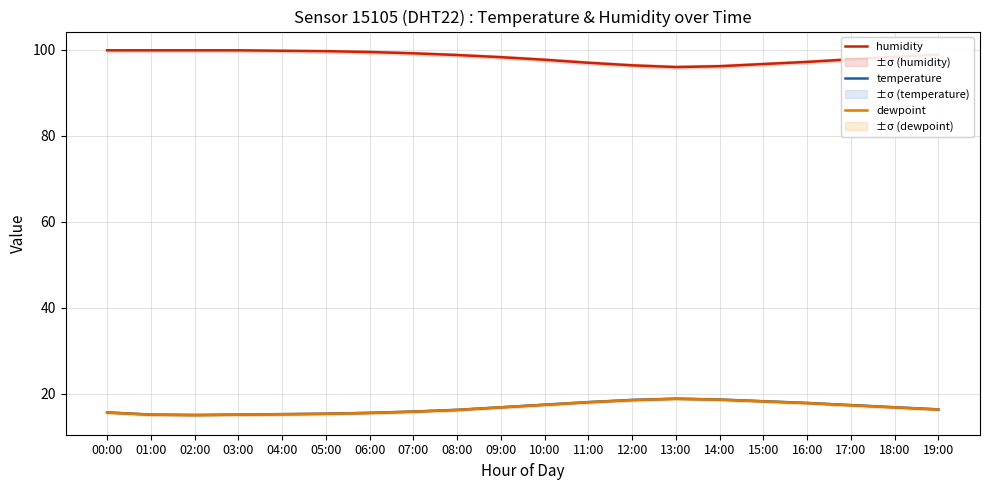

What is the label of the 10th point from the left?

09:00